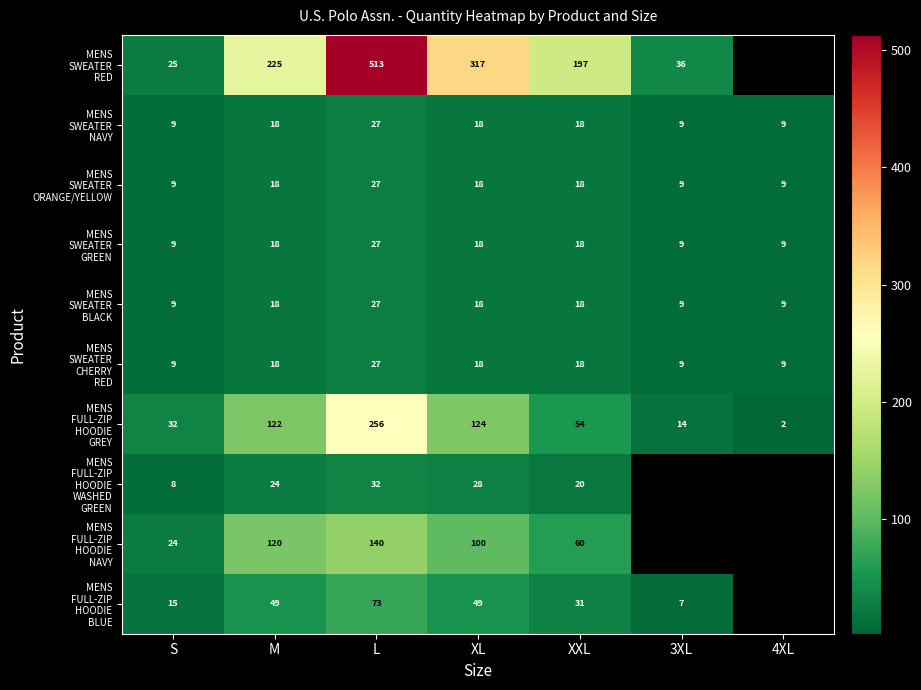

What is the total value across all series at XL?

708